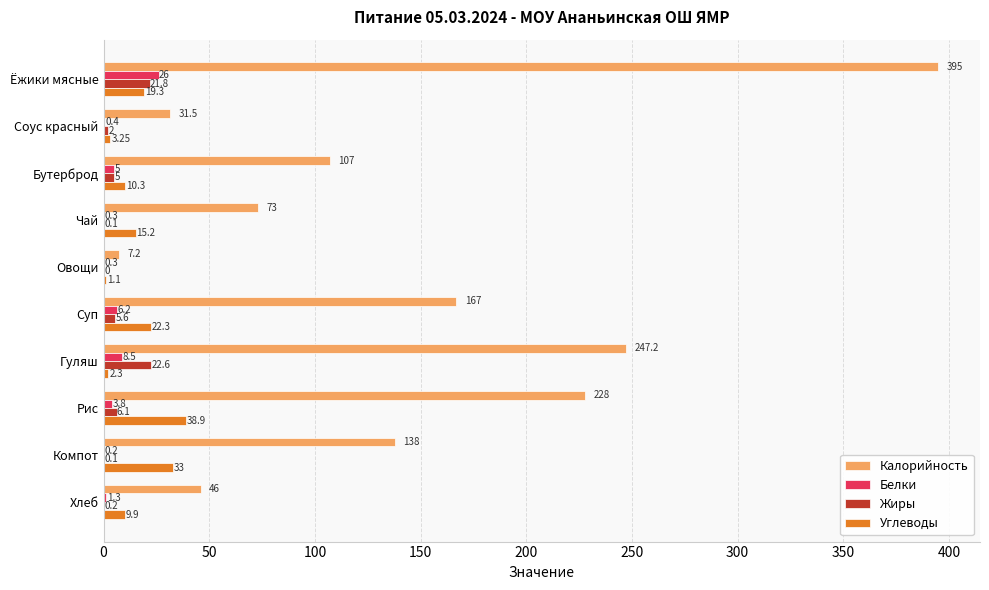

Which category has the highest value across all series?

Ёжики мясные